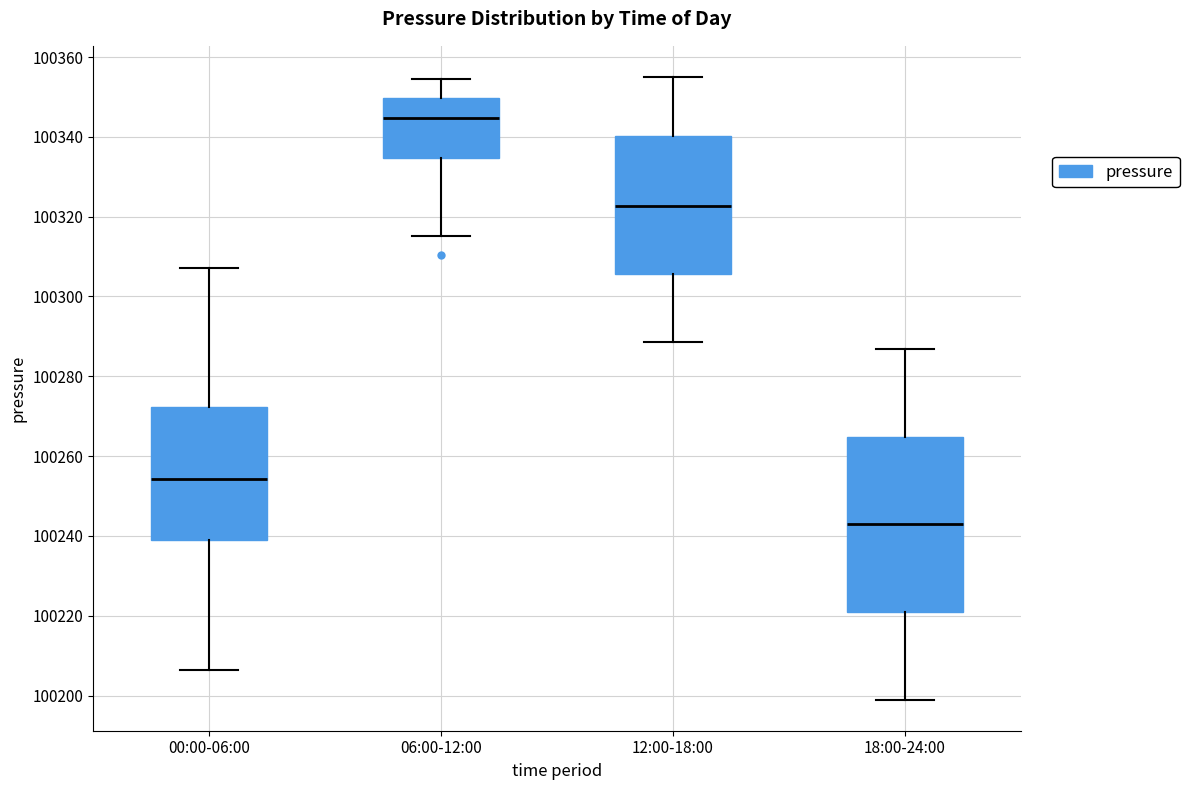

Where is the upper edge of the box for 06:00-12:00 on the y-axis? The values are not printed on the chart, so give them approximately, as read against the axis.

100350